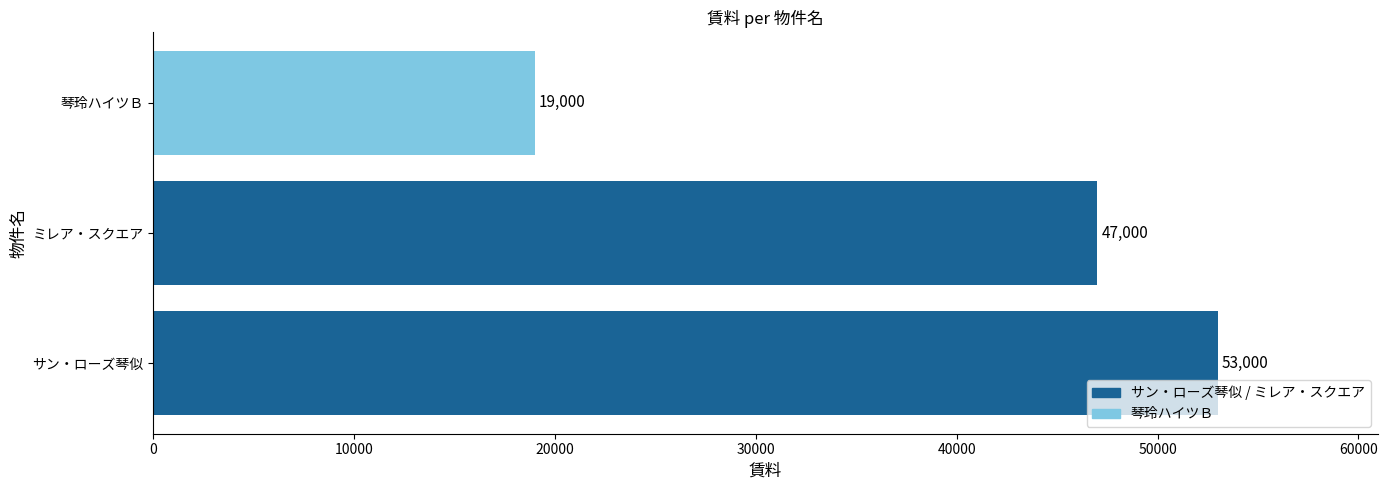

The value at サン・ローズ琴似 is 53000. True or false?

True